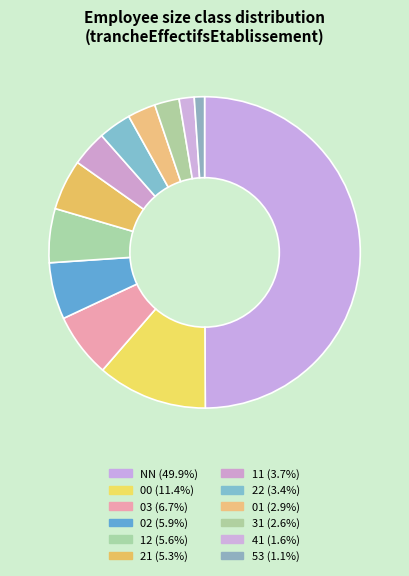

Count the number of slices in the pie.

12